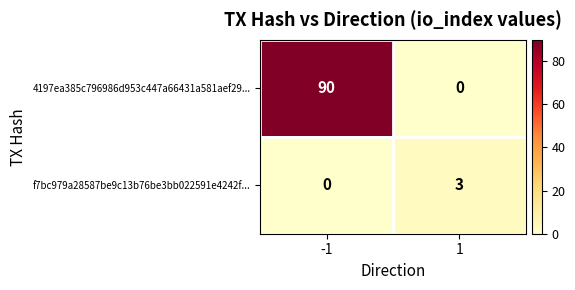

How many categories are shown in the chart?

2